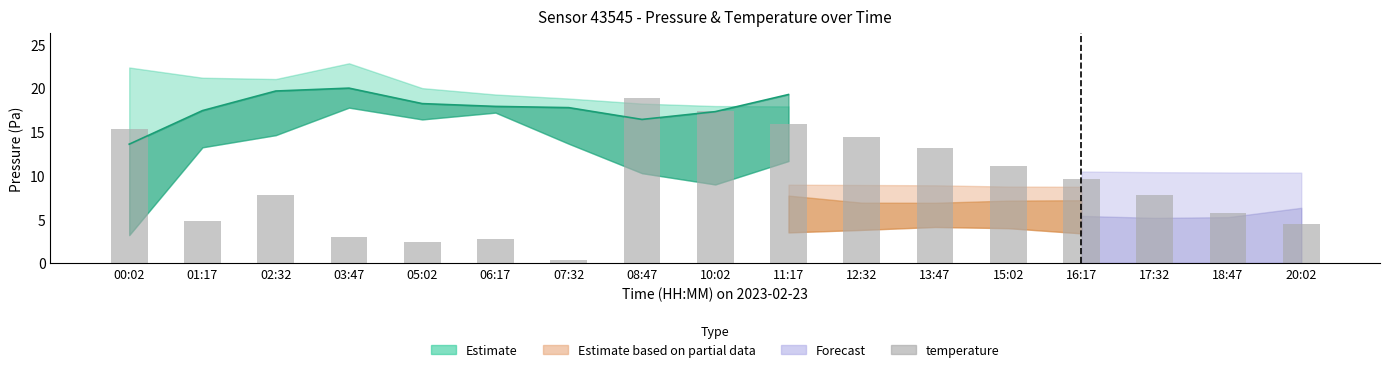

Which label corresponds to the smallest value in the chart?

07:32